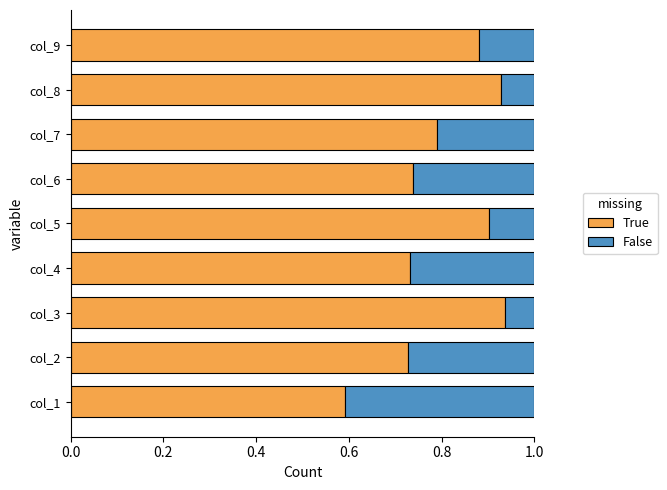

What is the lowest value of the True series?

0.6